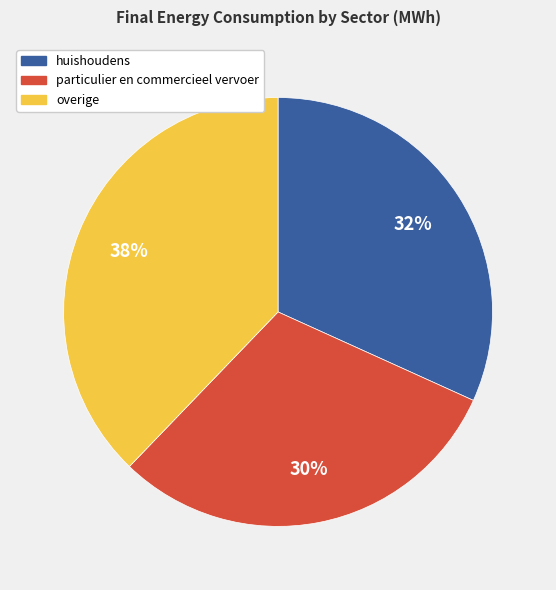

To the nearest percent, what is the average slice percentage?

33%